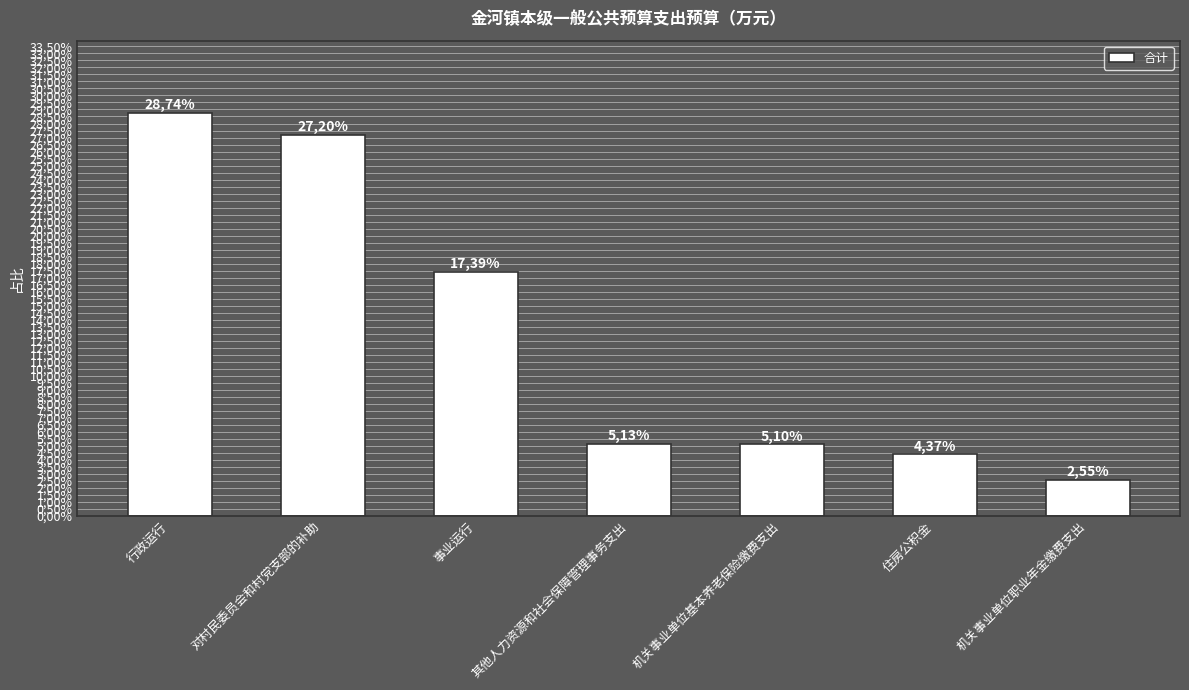

Reading left to right, extract all data points from this chart.

0.3	0.3	0.2	0.1	0.1	0.0	0.0